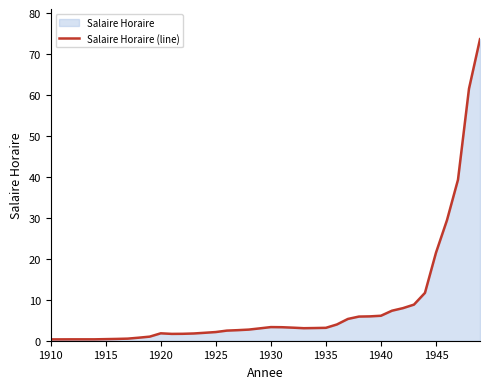

What is the maximum value shown in the chart?

73.7